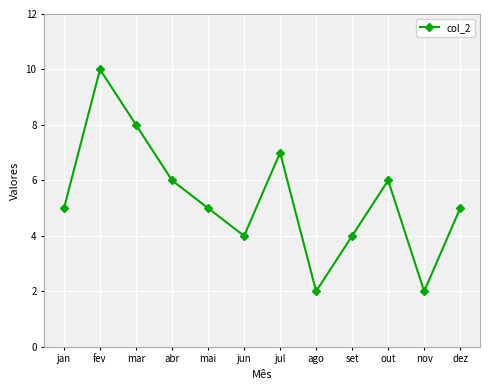

What is the greatest value displayed?

10